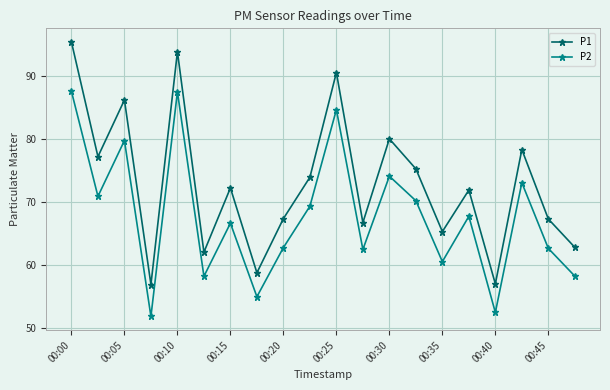

In P2, how many points are lower than both neighbors (excluding endpoints)?

7